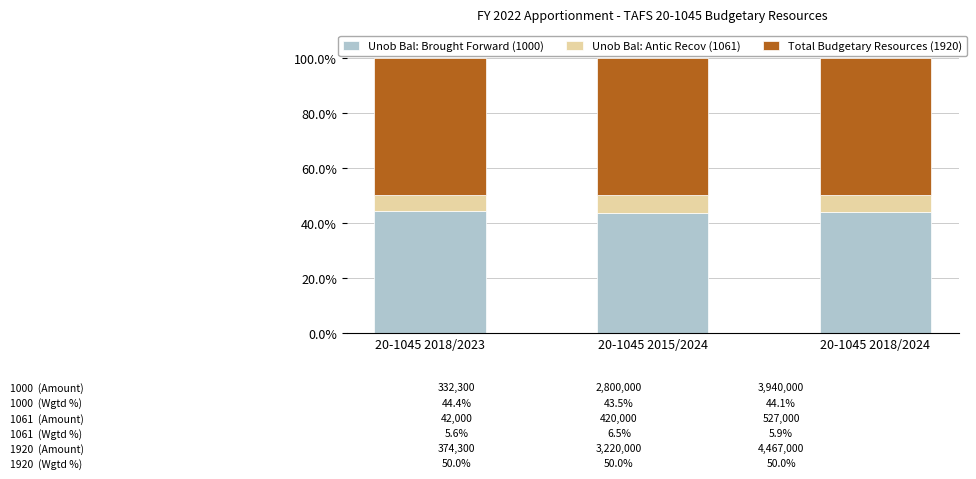

Does the chart contain any negative values?

No